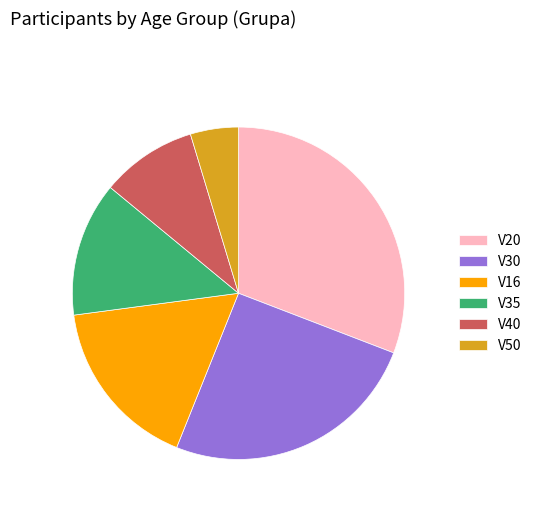

Rank the categories by value from highest to lowest.

V20, V30, V16, V35, V40, V50